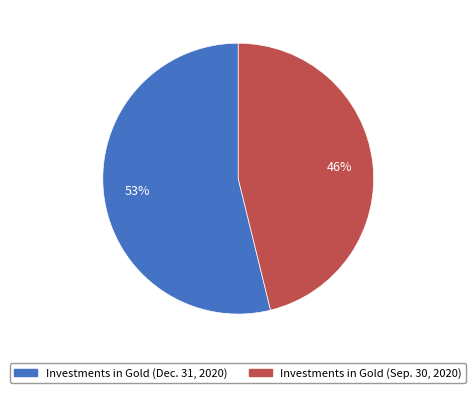

How many segments does this pie chart have?

2